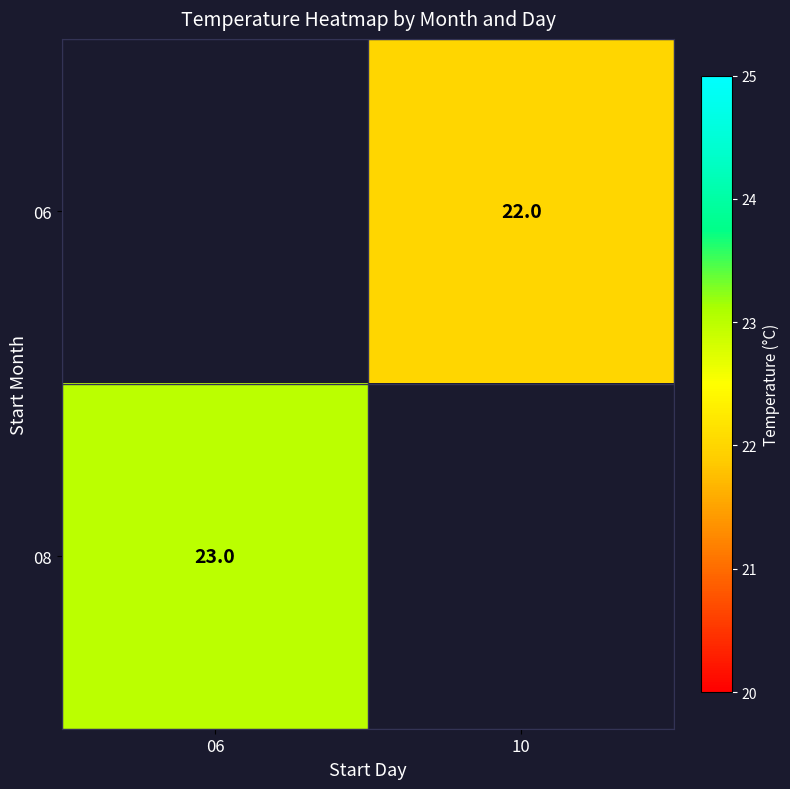

The value of 06 at 10 is 11. True or false?

False